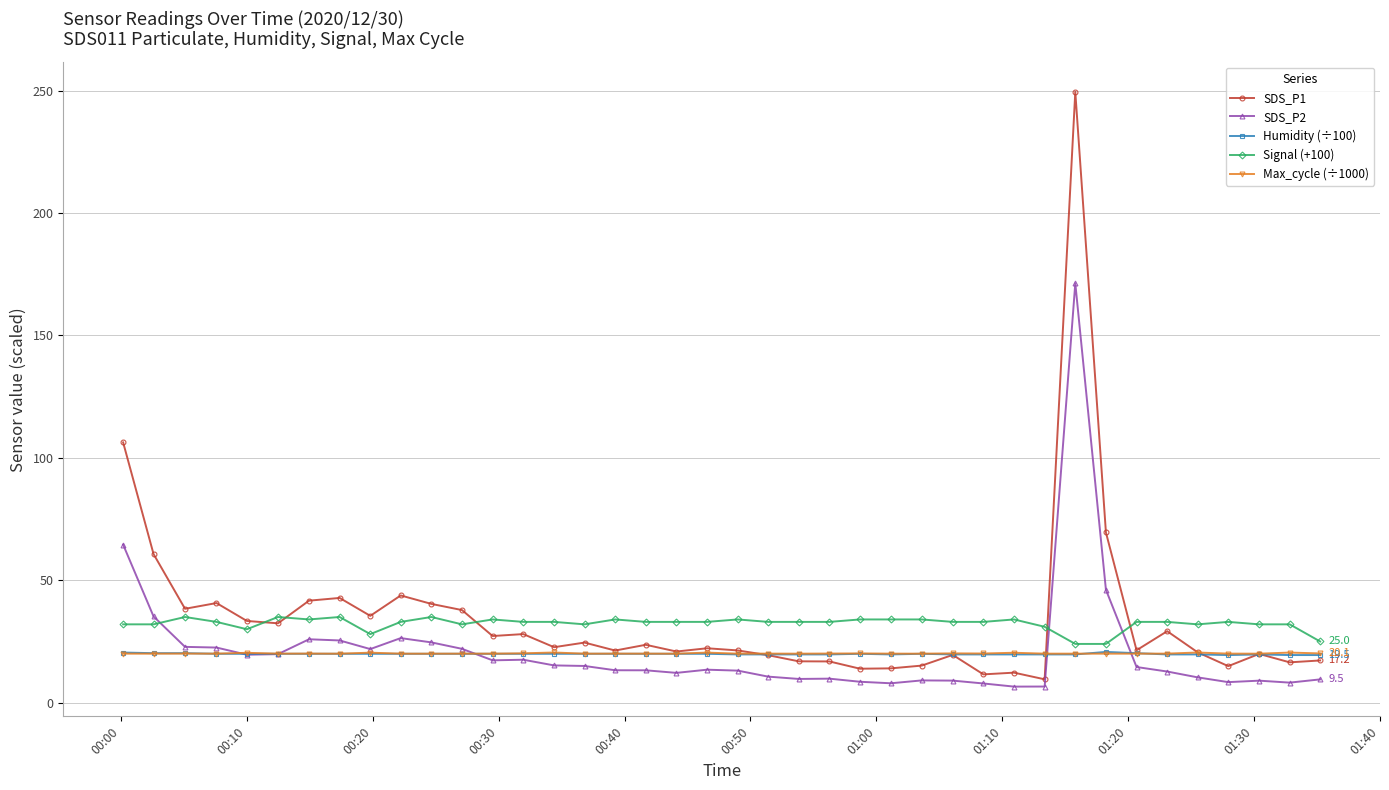

How many data points does each series have?

40